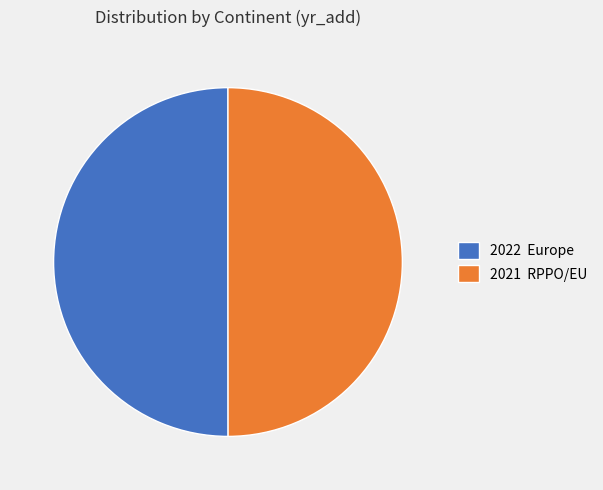

Combined, do 2022 Europe and 2021 RPPO/EU account for over 50%?

Yes